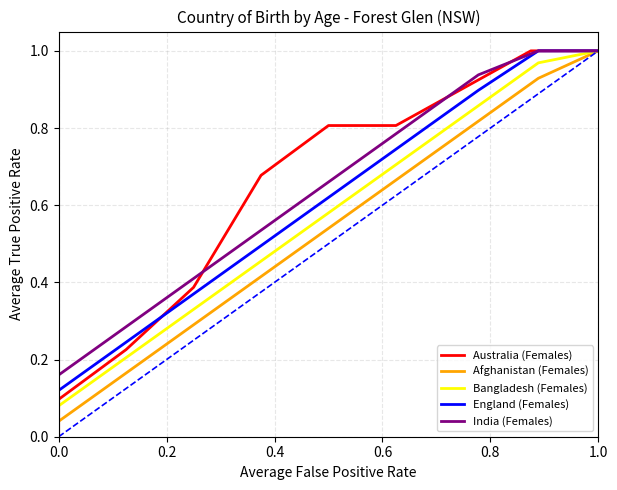

Is it true that Afghanistan (Females) equals 1.6 at 1.0?

False